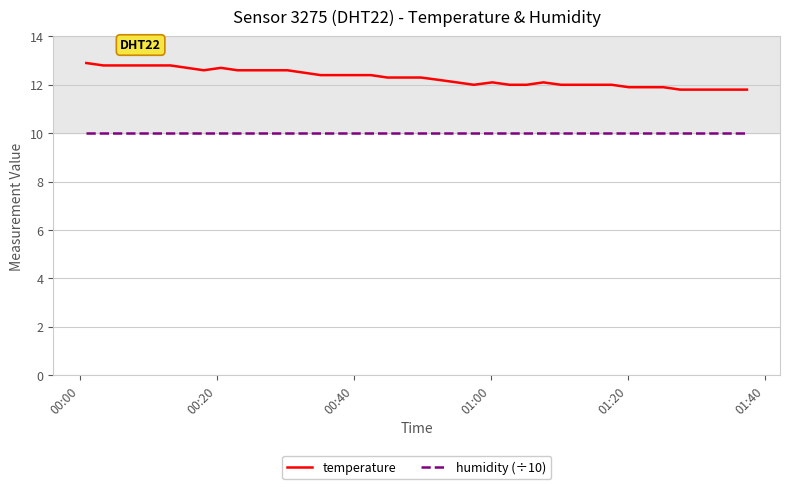

Which series has the largest range (max minus min)?

temperature